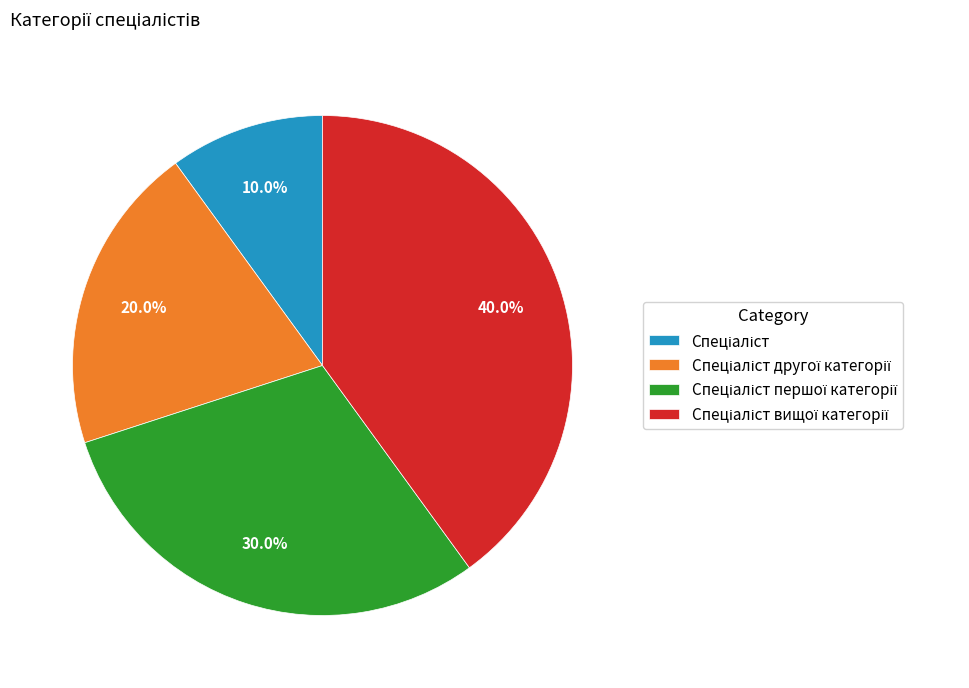

Is there any slice that represents more than half of the pie?

No